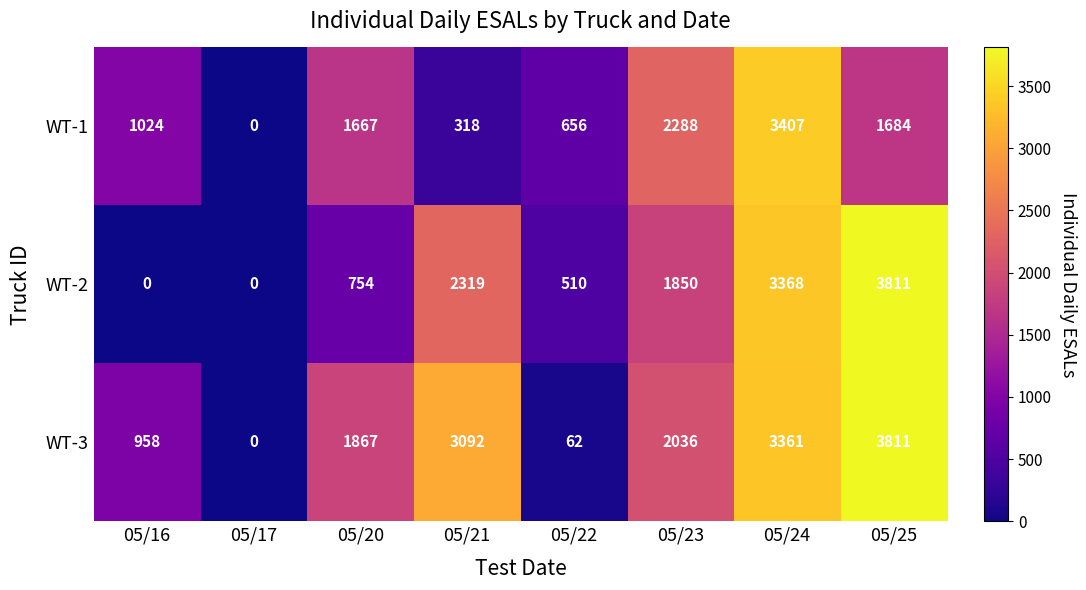

At which label is WT-1 closest to 1703?

05/25